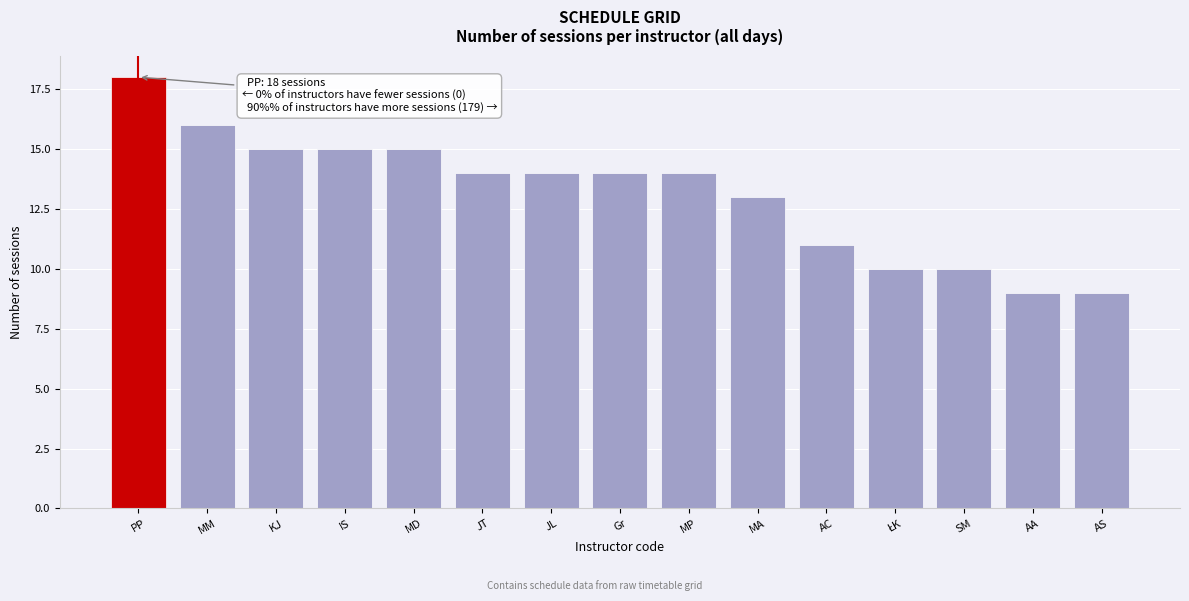

Reading left to right, what are all the values shown in this chart?

18	16	15	15	15	14	14	14	14	13	11	10	10	9	9